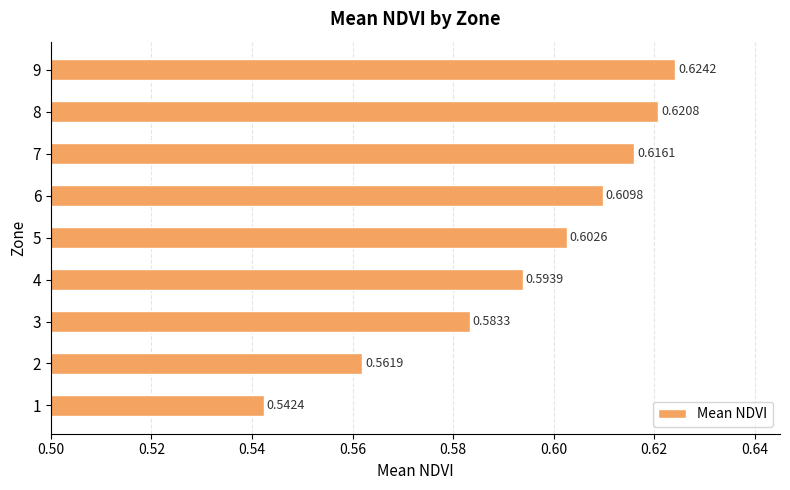

What is the sum of the values at 3 and 2?

1.1